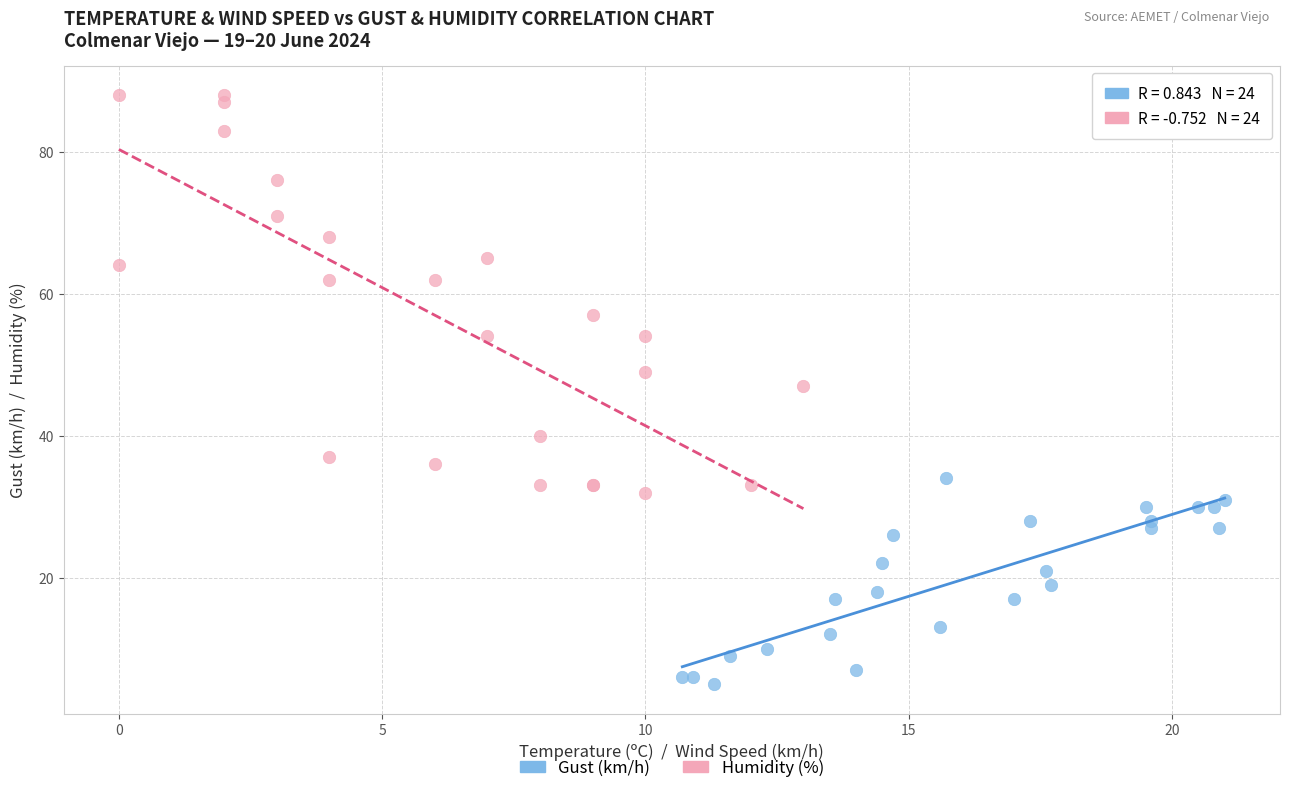

Which series reaches the minimum Y coordinate?

Gust (km/h)